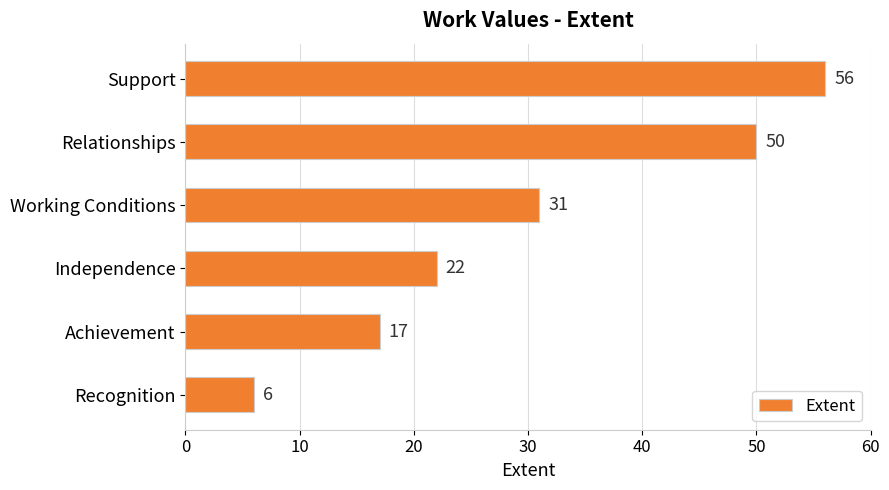

True or false: the data shows 6 at Recognition.

True